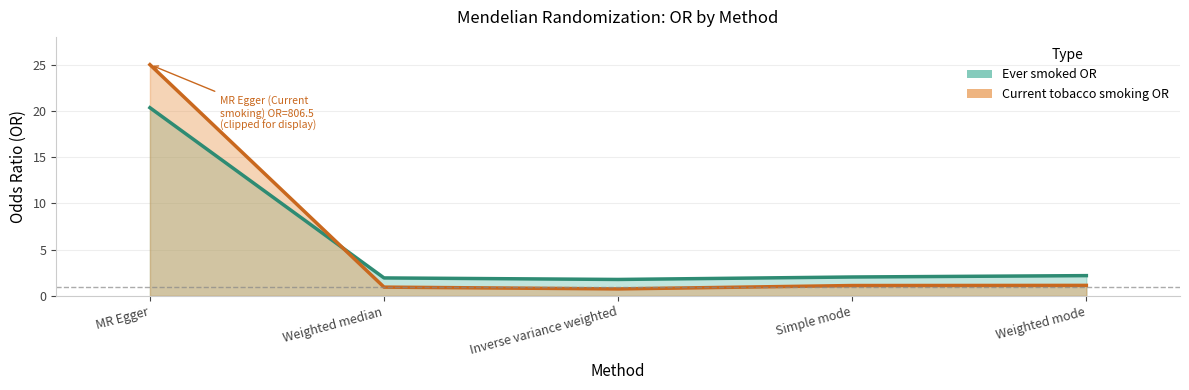

Reading right to left, list all the values displayed in this chart.

Ever smoked OR: 2.2	2.0	1.8	1.9	20.3
Current tobacco smoking OR: 1.1	1.1	0.8	0.9	25.0